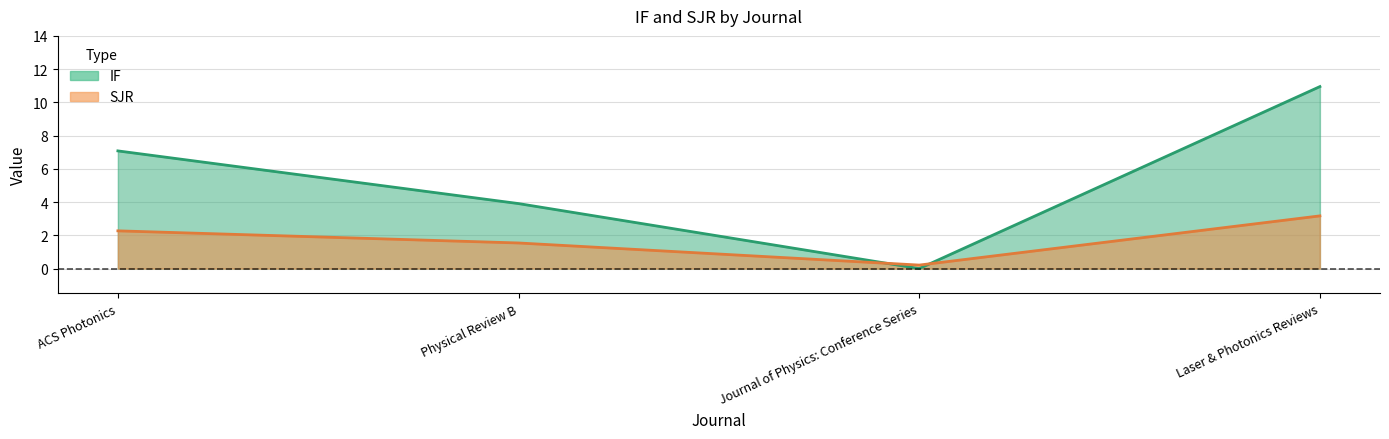

What is the difference between the SJR values at Physical Review B and Journal of Physics: Conference Series?

1.3